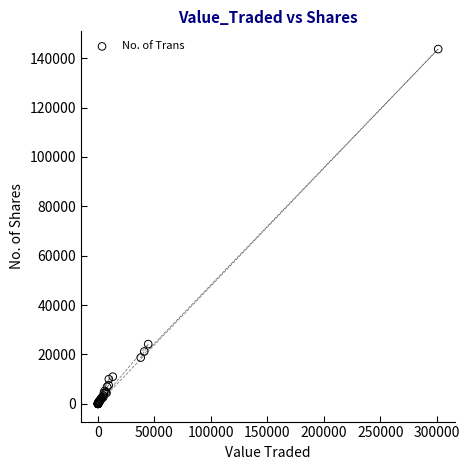

What Y value in the scatter plot is closest to 71834?

24185